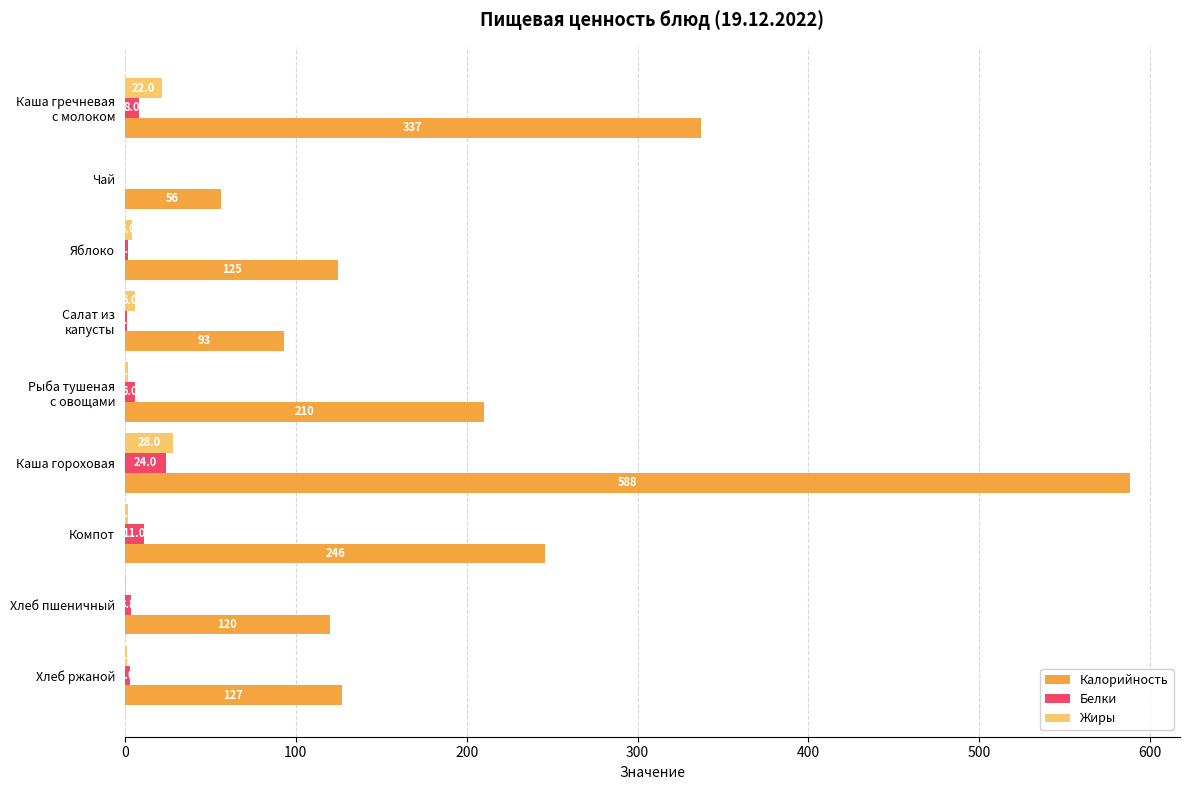

What is the sum of all Калорийность values?

1902.0